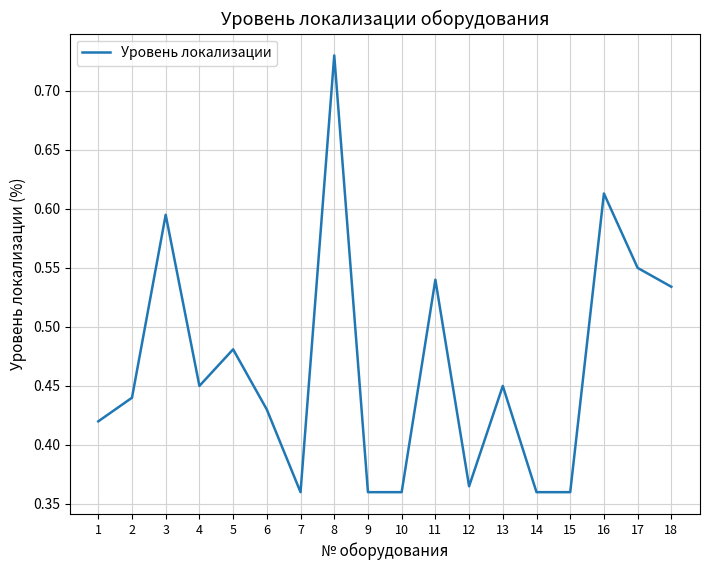

The value at 7 is 0.6. True or false?

False